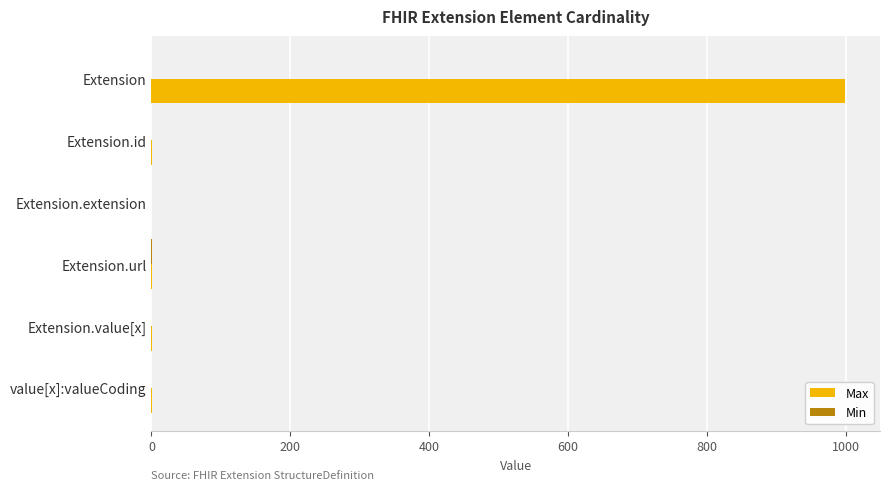

True or false: Max has a value of 0 at Extension.extension.

True